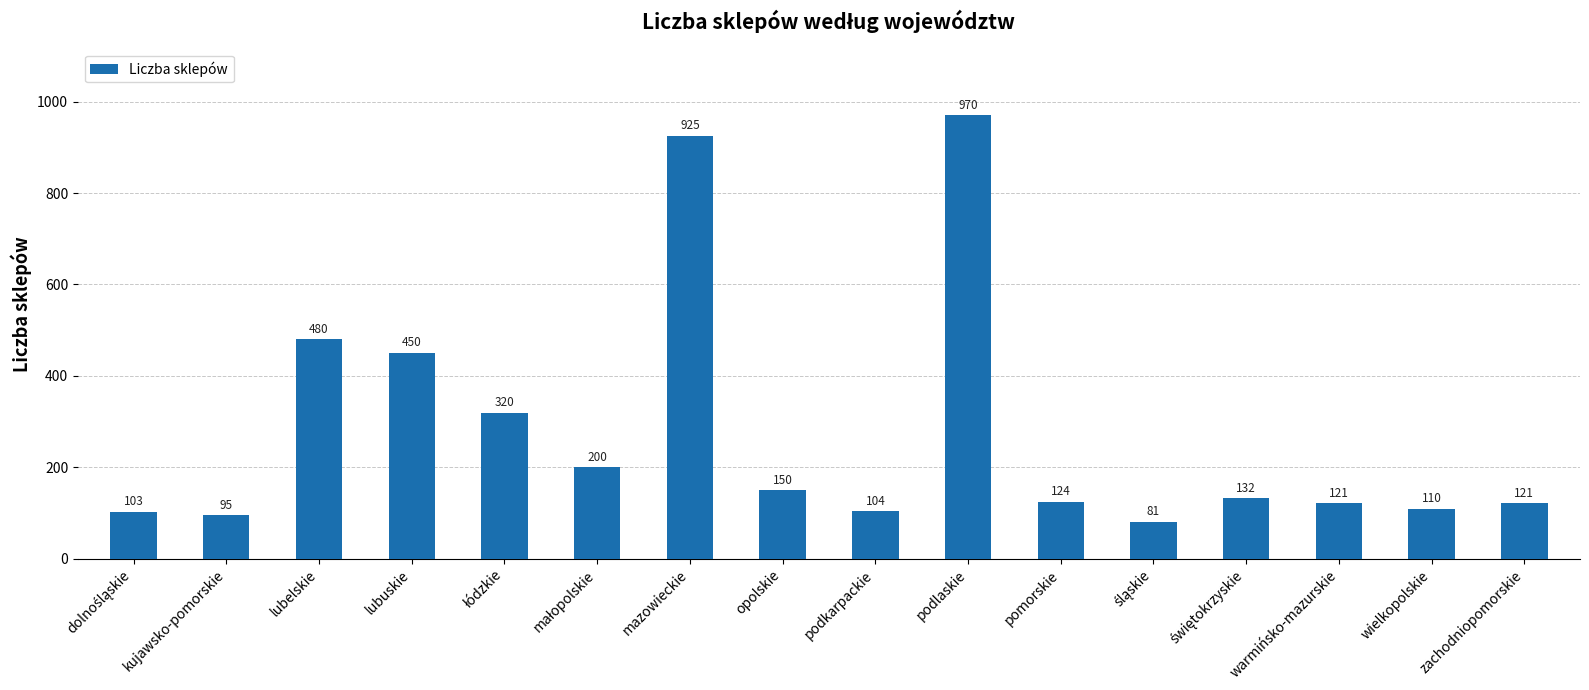

Is it true that the value at kujawsko-pomorskie is 51?

False